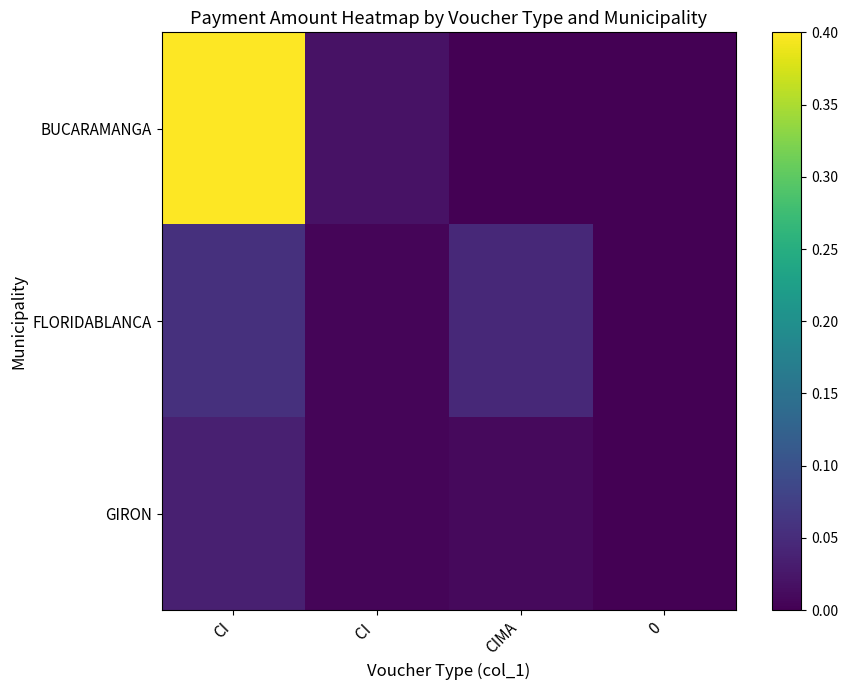

How many distinct data groups are displayed?

3